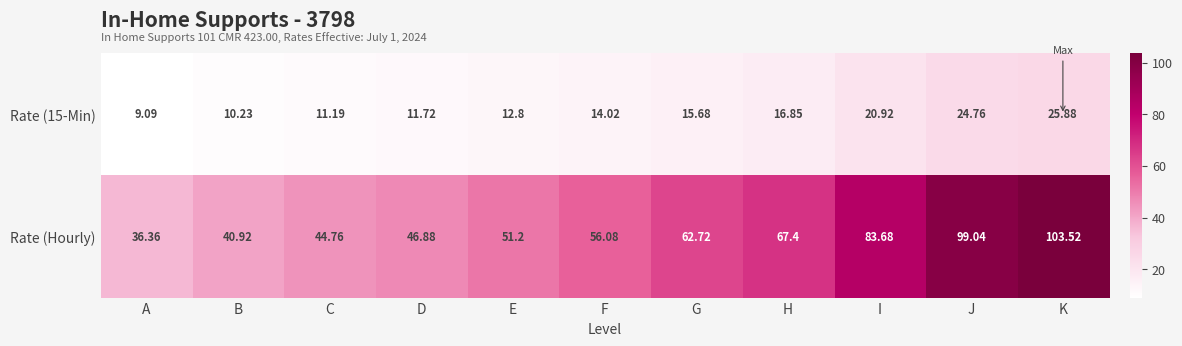

How many data points in Rate (Hourly) are less than 56?

5